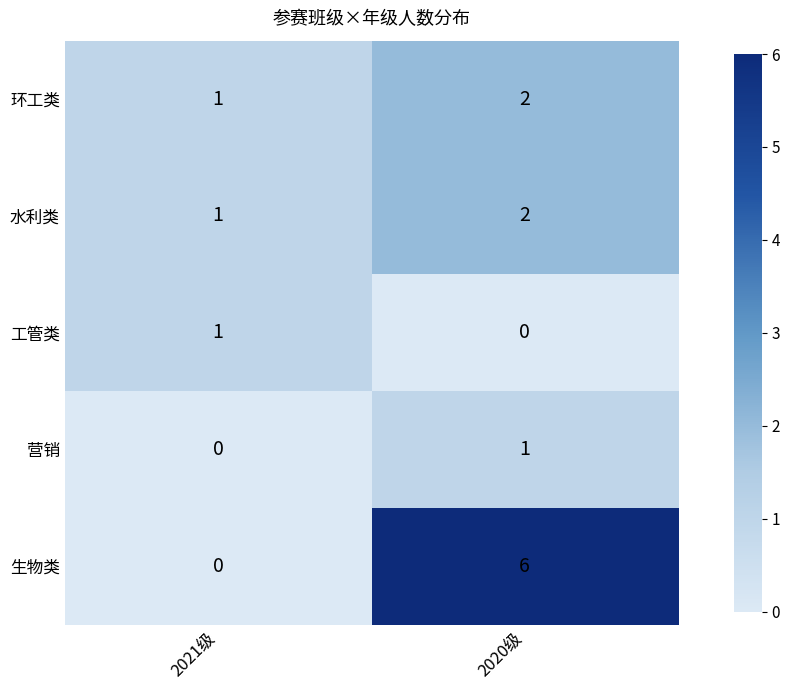

At how many categories does at least one series exceed 4?

1